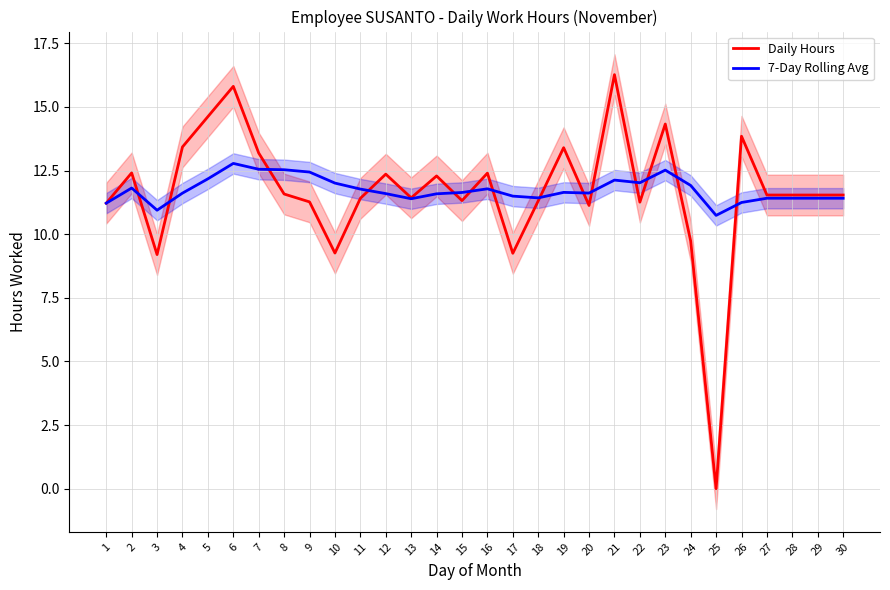

At which category does the chart reach its peak across all series?

21